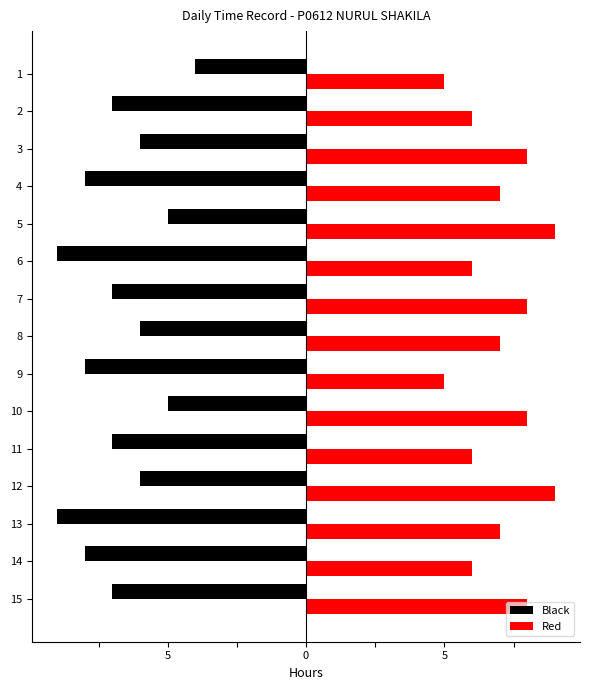

What is the sum of all Red values?

105